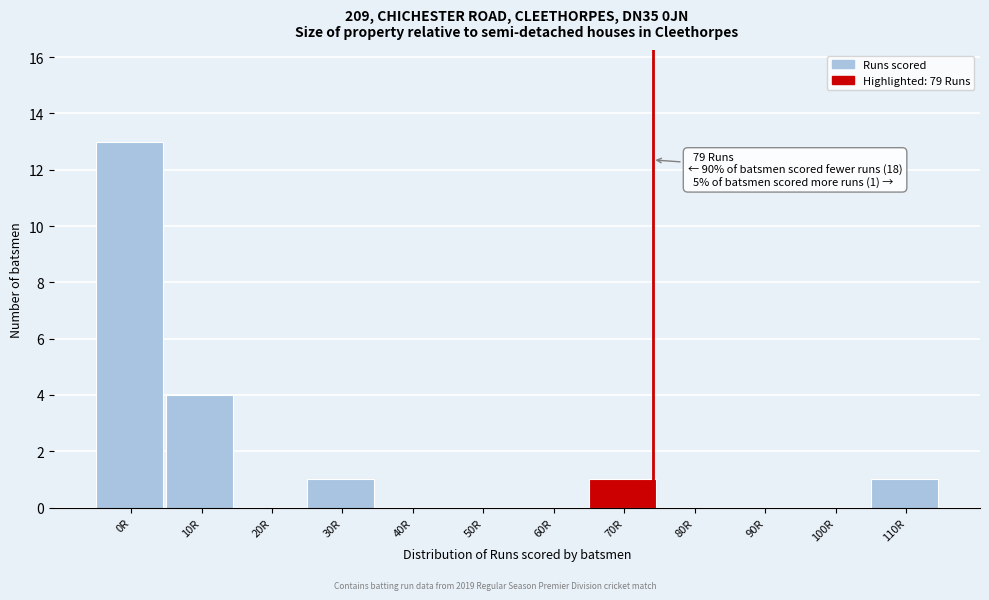

Reading left to right, transcribe all the data shown in this chart.

0R=13	10R=4	20R=0	30R=1	40R=0	50R=0	60R=0	70R=1	80R=0	90R=0	100R=0	110R=1